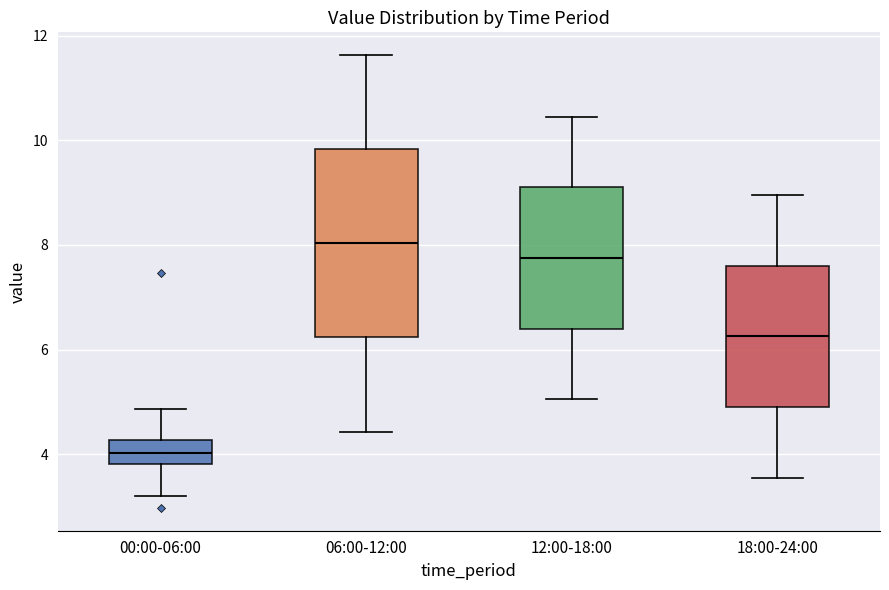

Where is the upper edge of the box for 18:00-24:00 on the y-axis? The values are not printed on the chart, so give them approximately, as read against the axis.

7.6